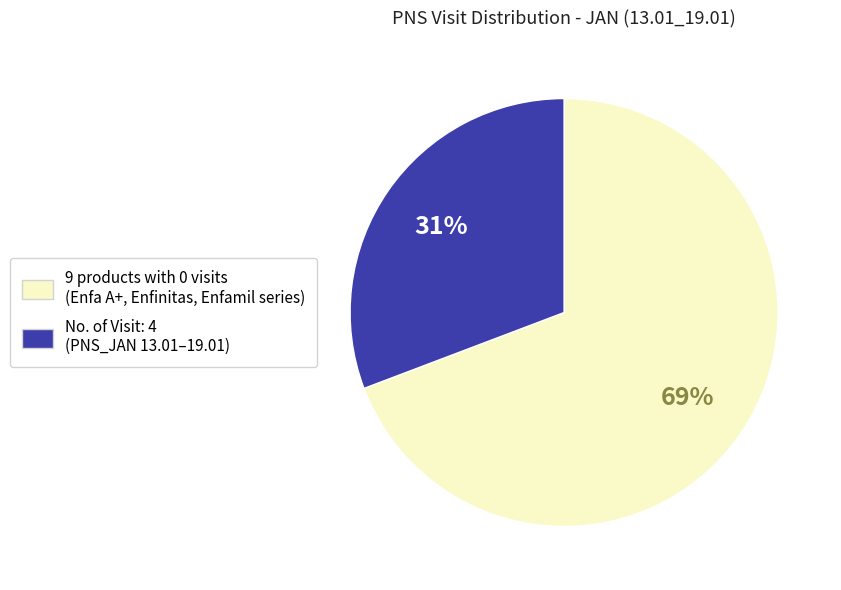

To the nearest percent, what is the difference between the largest and smallest slice percentages?

38%